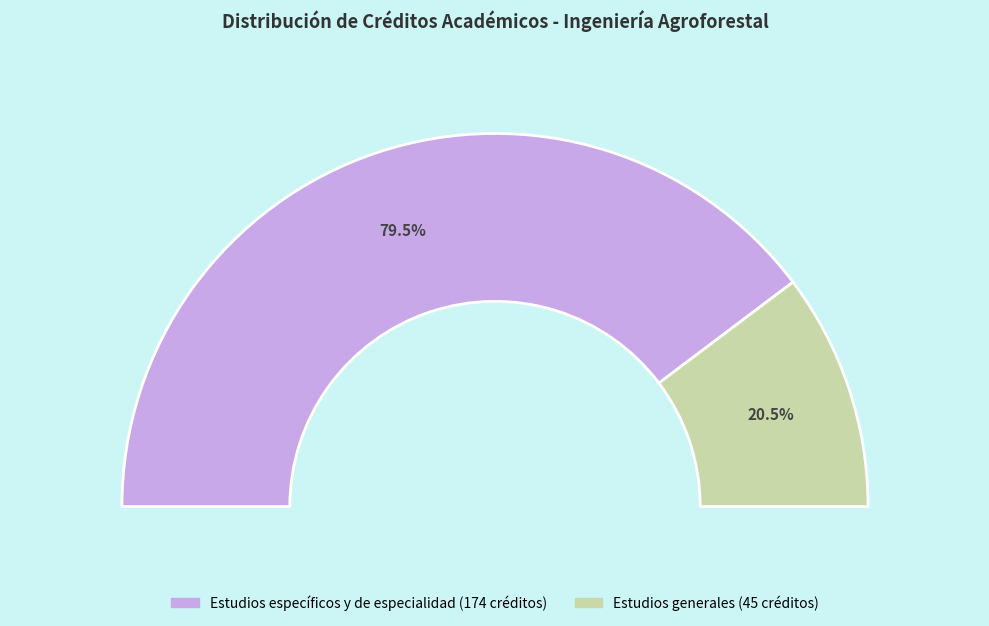

Does Estudios generales account for over 50% of the chart?

No